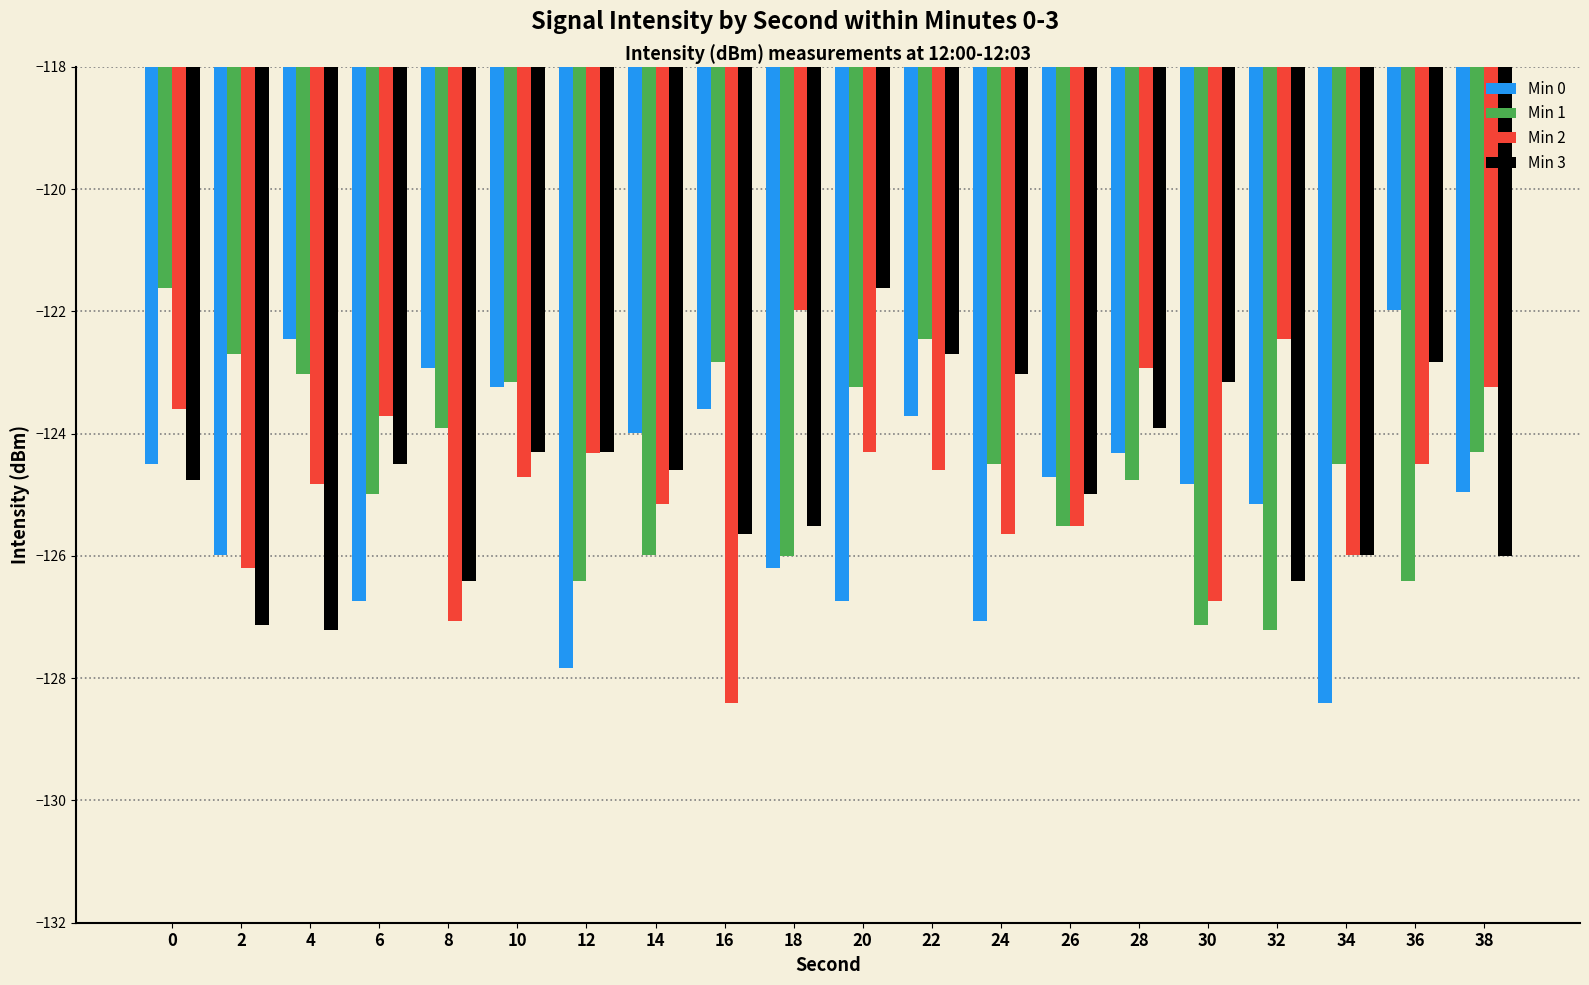

How many series are shown in this chart?

4